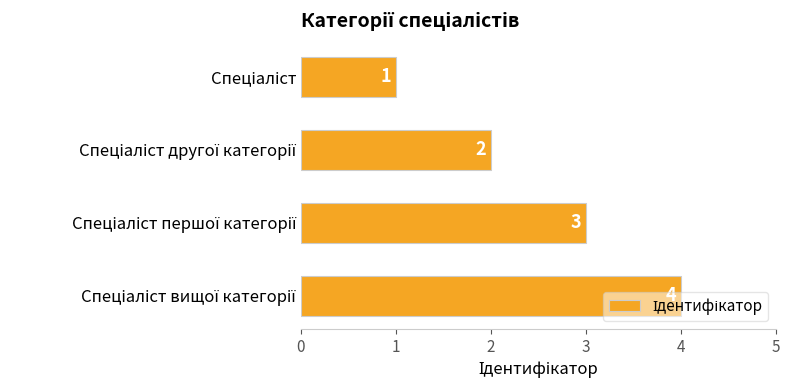

What is the value of the 4th bar from the top?

4